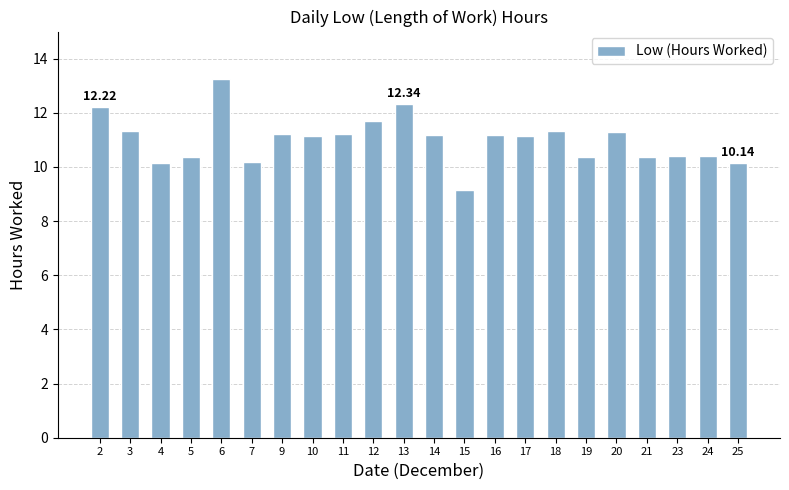

What is the difference between the second highest and minimum values?

3.2